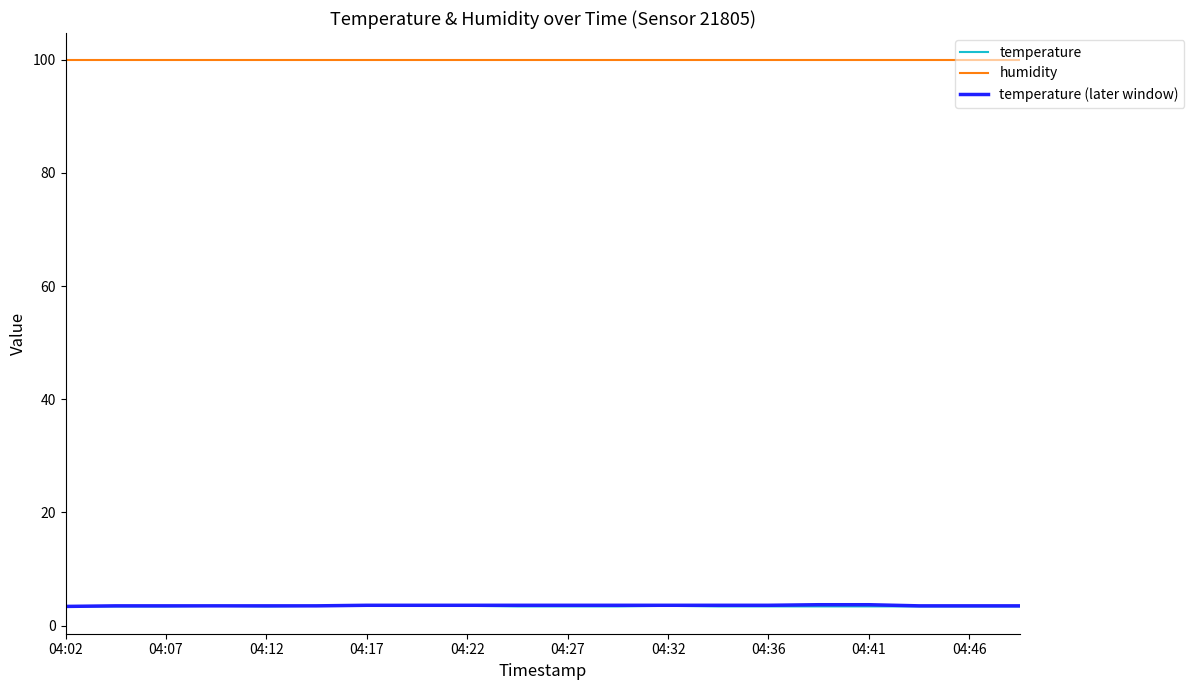

Which series has the largest total across all categories?

humidity